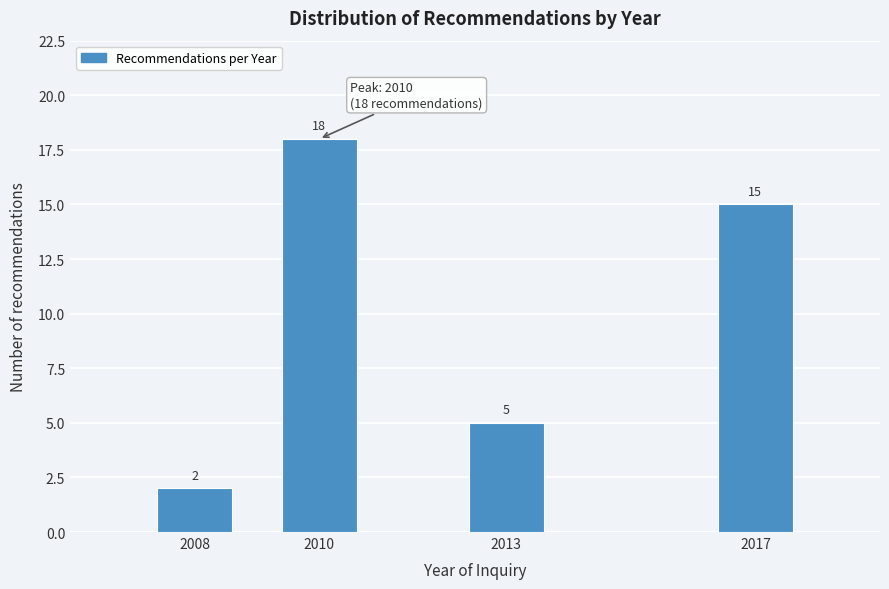

Reading left to right, transcribe all the data shown in this chart.

2008=2	2010=18	2013=5	2017=15